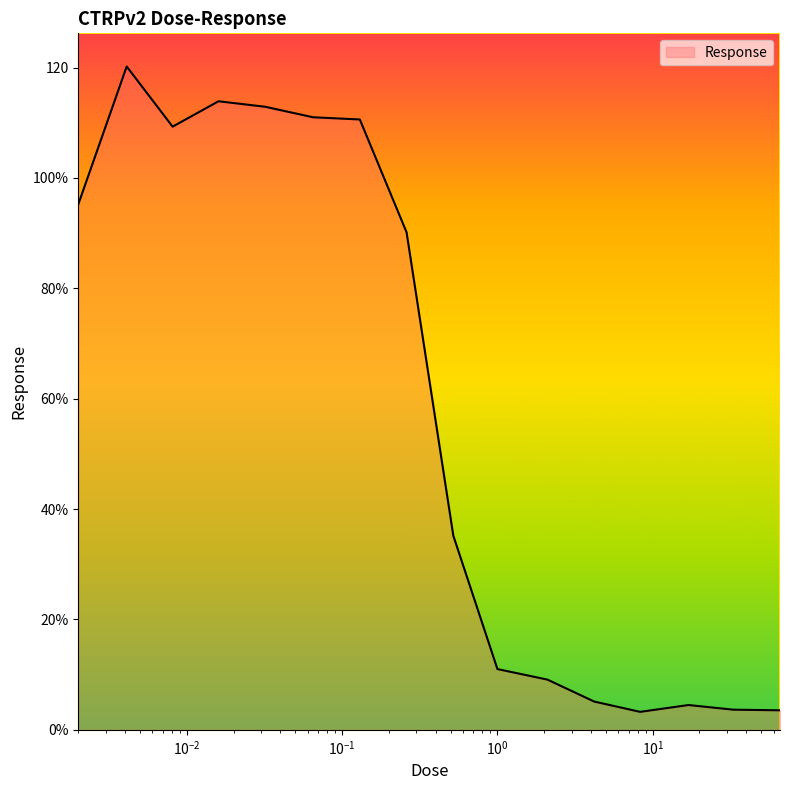

List the labels in order of value, smallest first.

8.3, 66.0, 33.0, 17.0, 4.2, 2.1, 1.0, 0.52, 0.26, 0.002, 0.0081, 0.13, 0.065, 0.032, 0.016, 0.0041